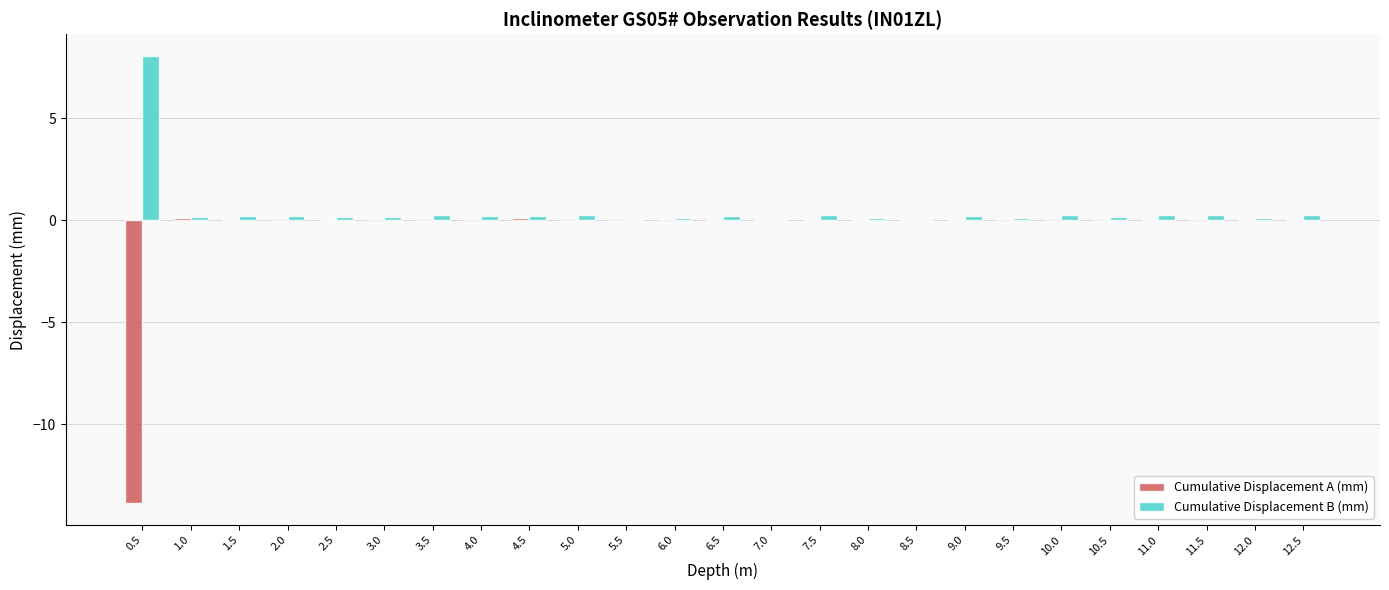

What is the sum of all Cumulative Displacement B (mm) values?

12.3